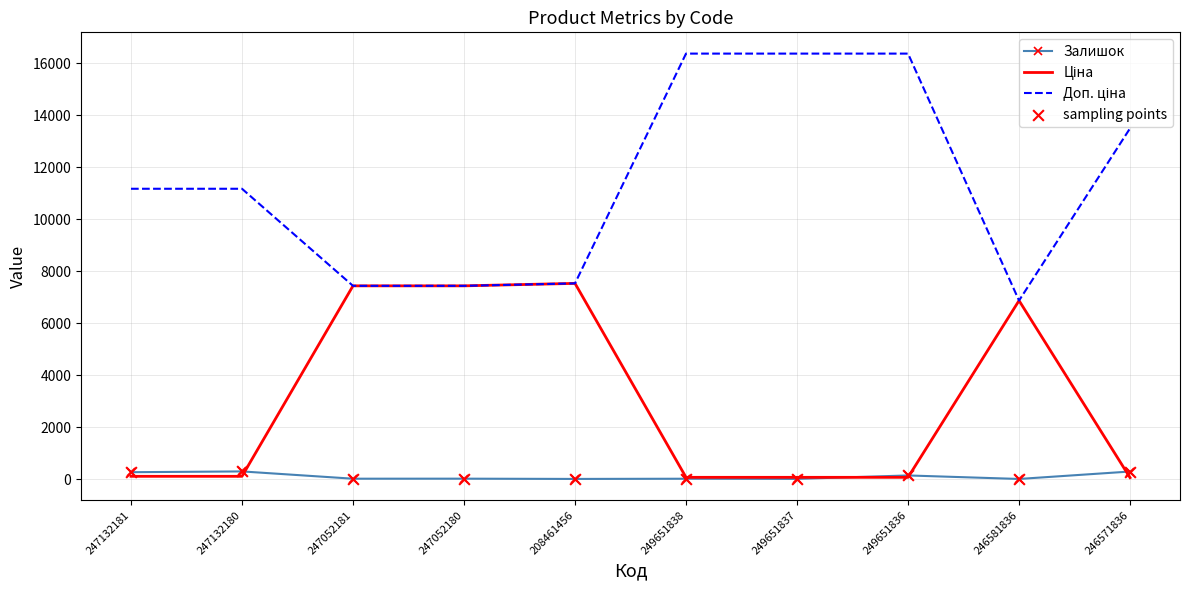

True or false: Залишок has a value of 300.0 at 247132180.

True